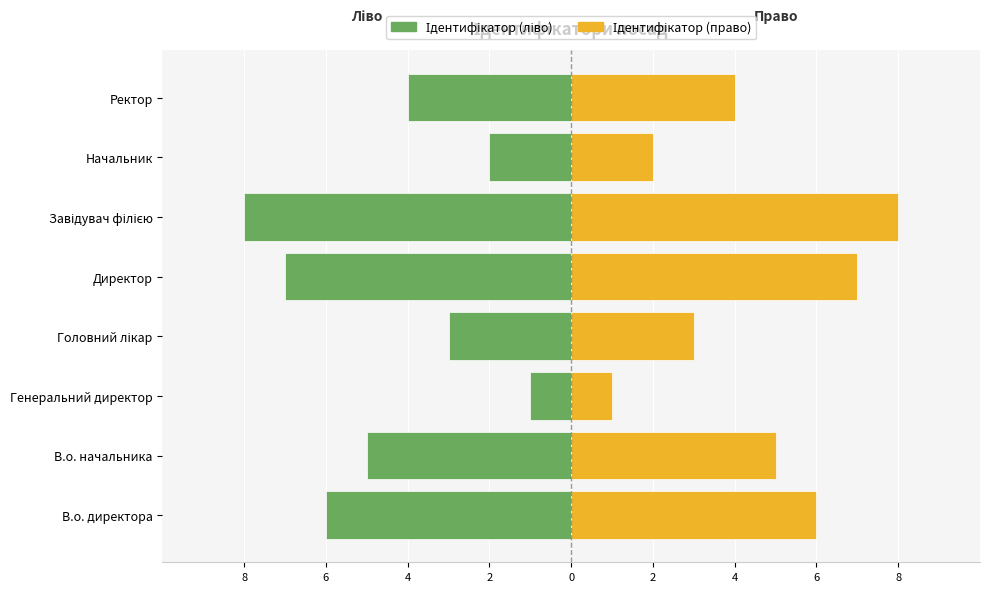

Is the value of Ідентифікатор (право) at Головний лікар greater than the value of Ідентифікатор (ліво) at Ректор?

Yes